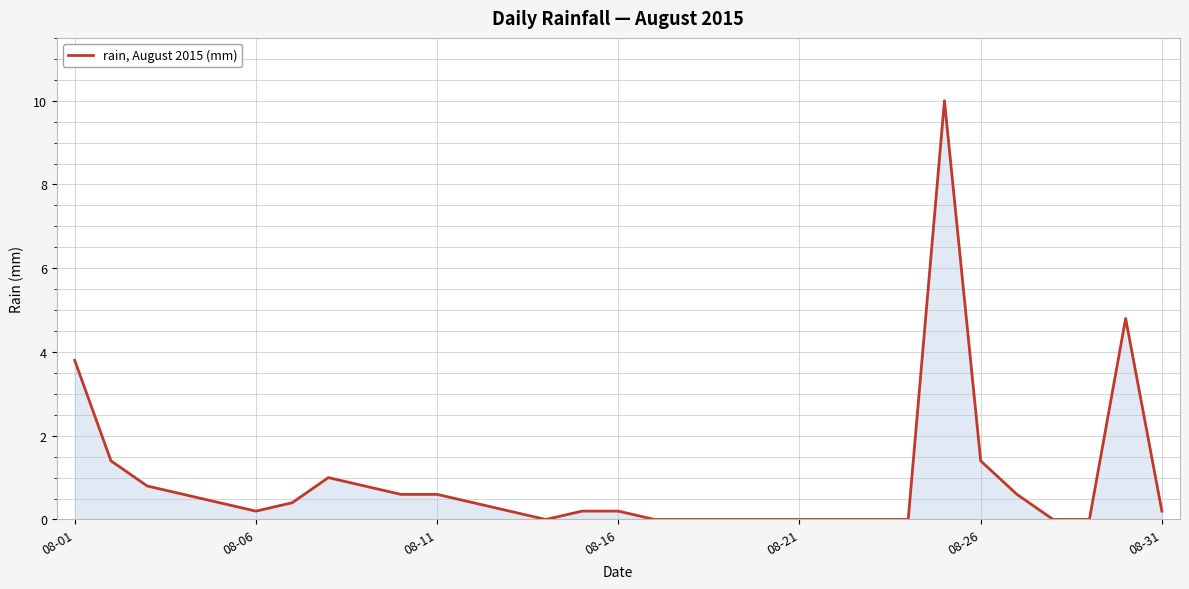

What is the maximum value shown in the chart?

10.0